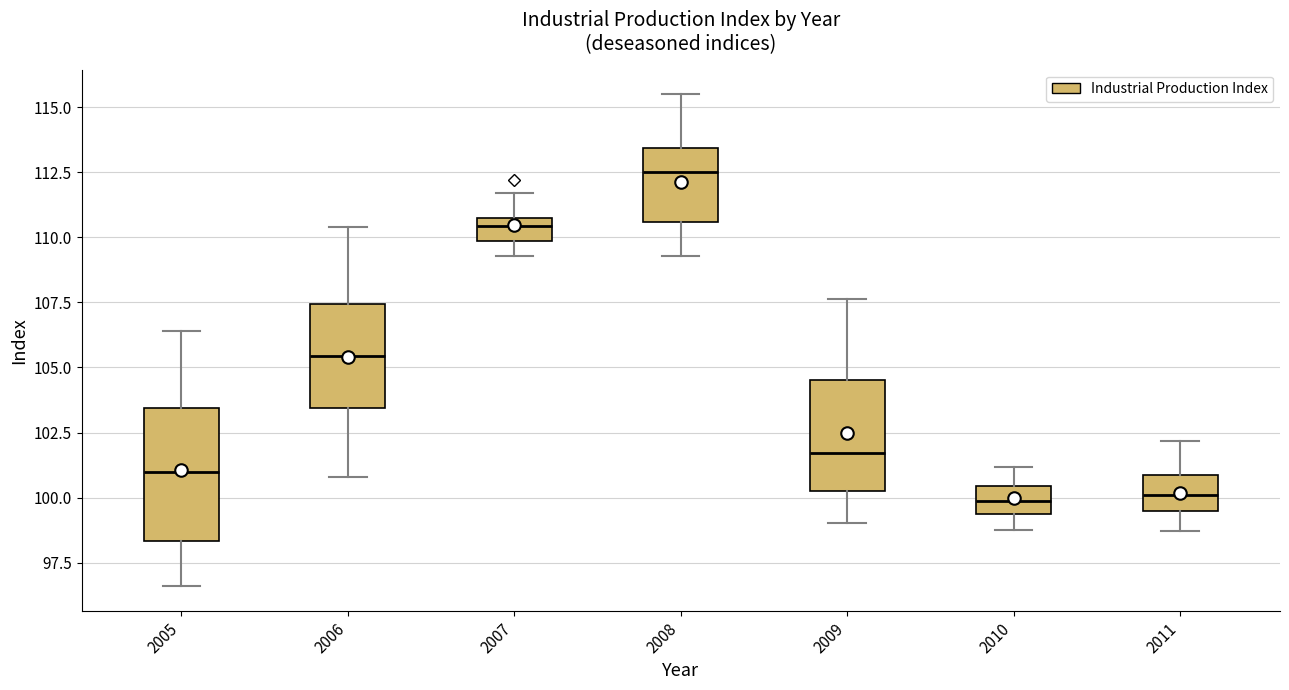

Reading left to right, read every box against the y-axis: the position of its median line, the range the box covers, and the ends of its whiskers. The values are not printed on the chart, so give them approximately, as read against the axis.

2005: median 101.0, box 98.5 to 103.5, whiskers 96.5 to 106.5
2006: median 105.5, box 103.5 to 107.5, whiskers 101.0 to 110.5
2007: median 110.5 (just below the box's upper edge), box 110.0 to 110.5, whiskers 109.5 to 111.5
2008: median 112.5, box 110.5 to 113.5, whiskers 109.5 to 115.5
2009: median 101.5, box 100.5 to 104.5, whiskers 99.0 to 107.5
2010: median 100.0, box 99.5 to 100.5, whiskers 98.5 to 101.0
2011: median 100.0, box 99.5 to 101.0, whiskers 98.5 to 102.0